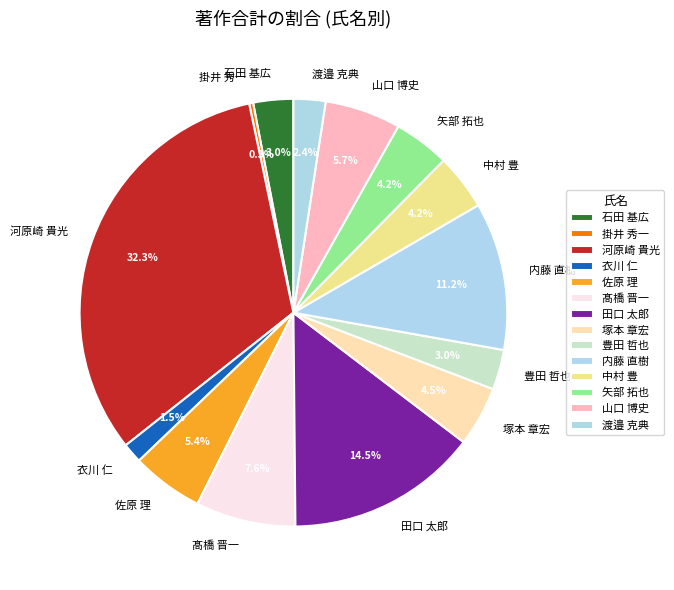

Which slice is the smallest?

掛井 秀一